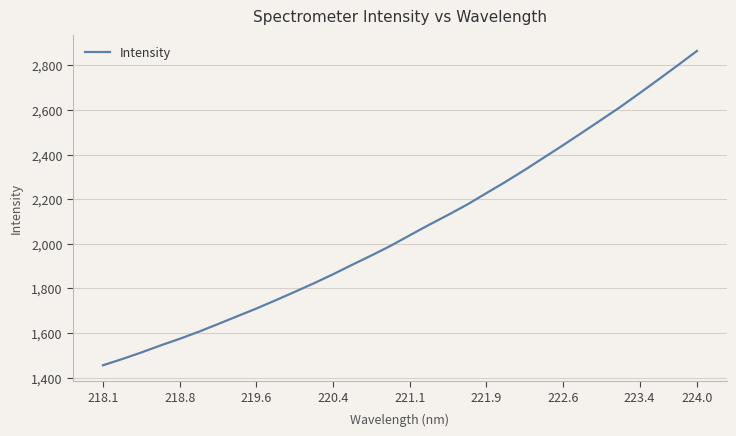

What is the maximum value shown in the chart?

2864.6